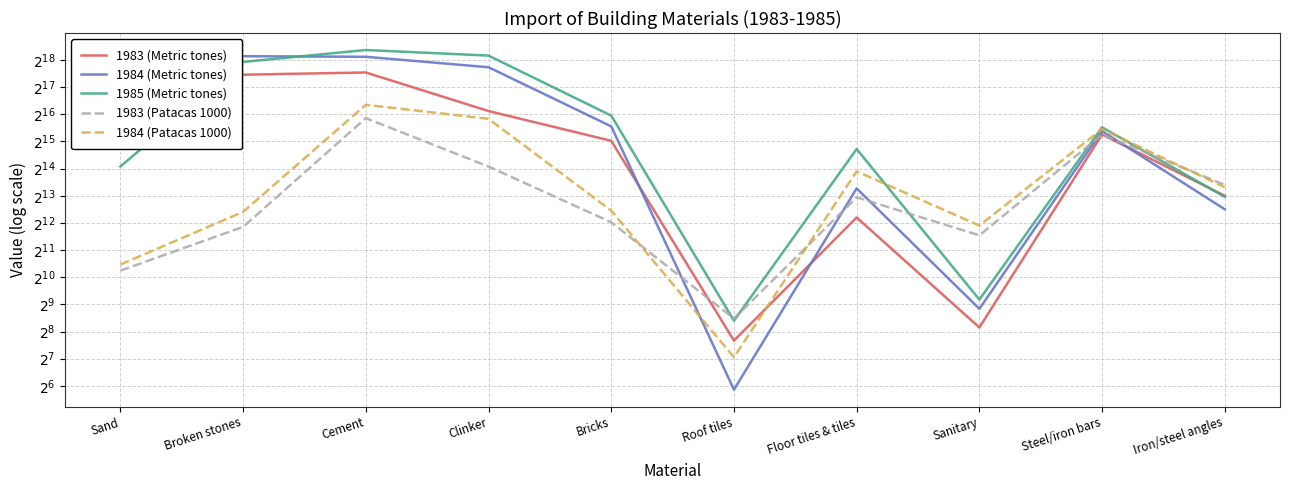

Does the chart have visible grid lines?

Yes